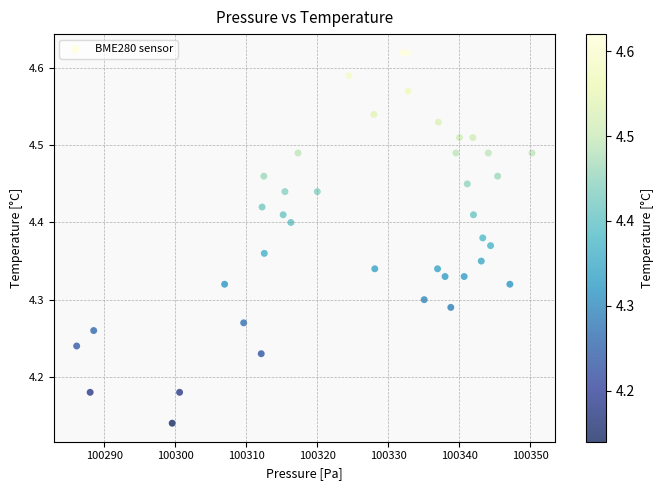

What is the range of Y values (max minus min)?

0.5